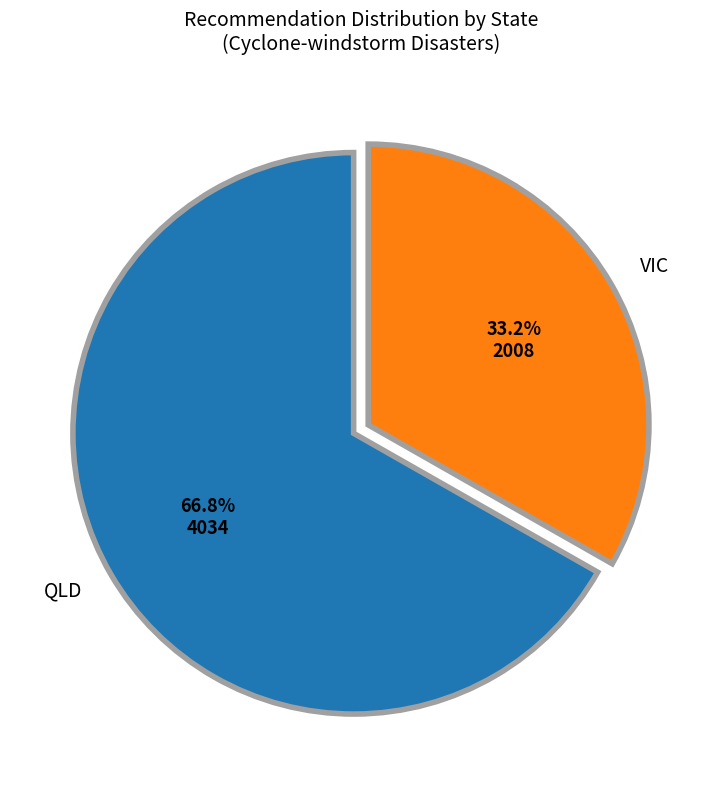

Between VIC and QLD, which is larger?

QLD